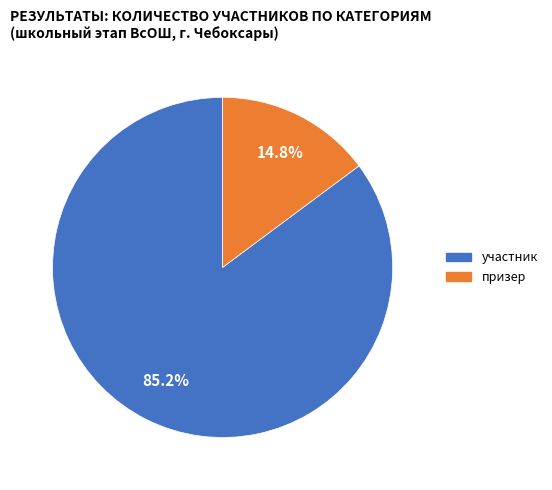

Is there a majority slice in this chart?

Yes